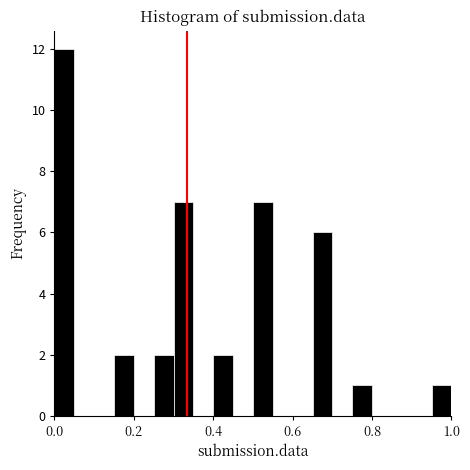

Around what value on the x-axis is the tallest bar? Give the approximate position of its centre, as read against the axis.

0.02